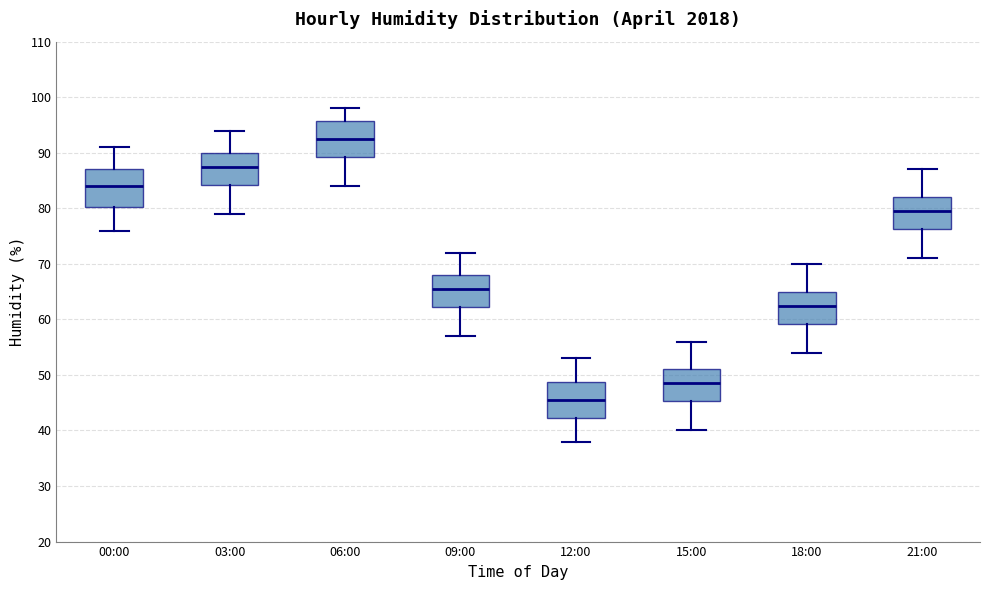

Where does the lower whisker of the box for 00:00 end on the y-axis? The values are not printed on the chart, so give them approximately, as read against the axis.

76